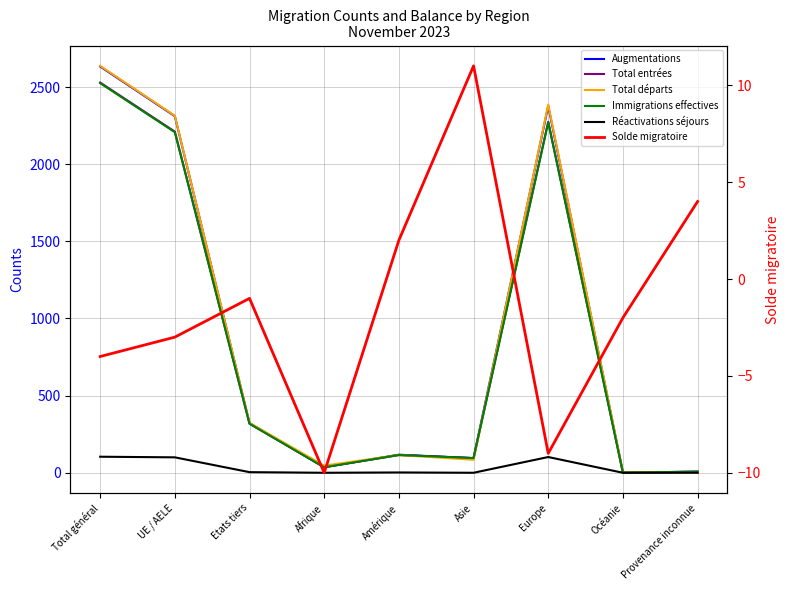

At how many categories does at least one series exceed 2049?

3